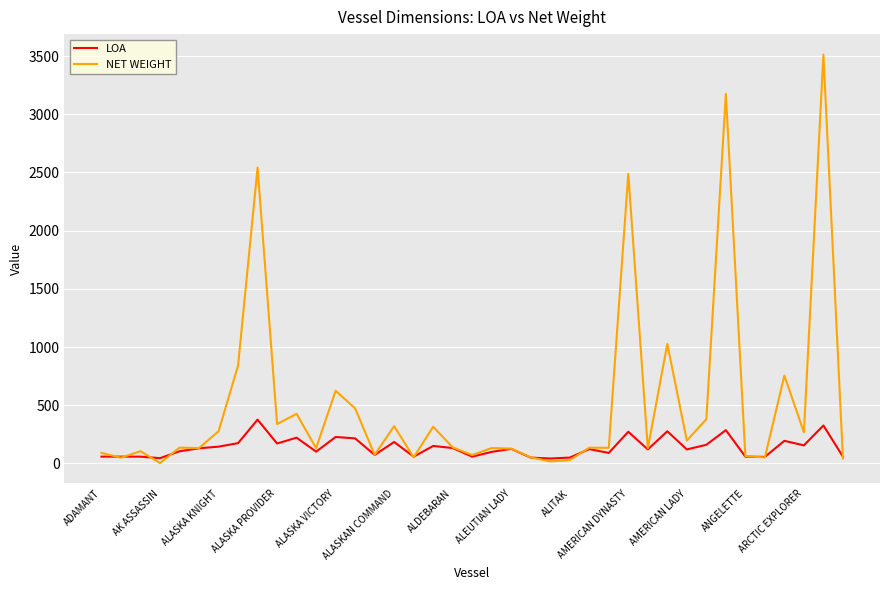

What is the maximum value for NET WEIGHT?

3513